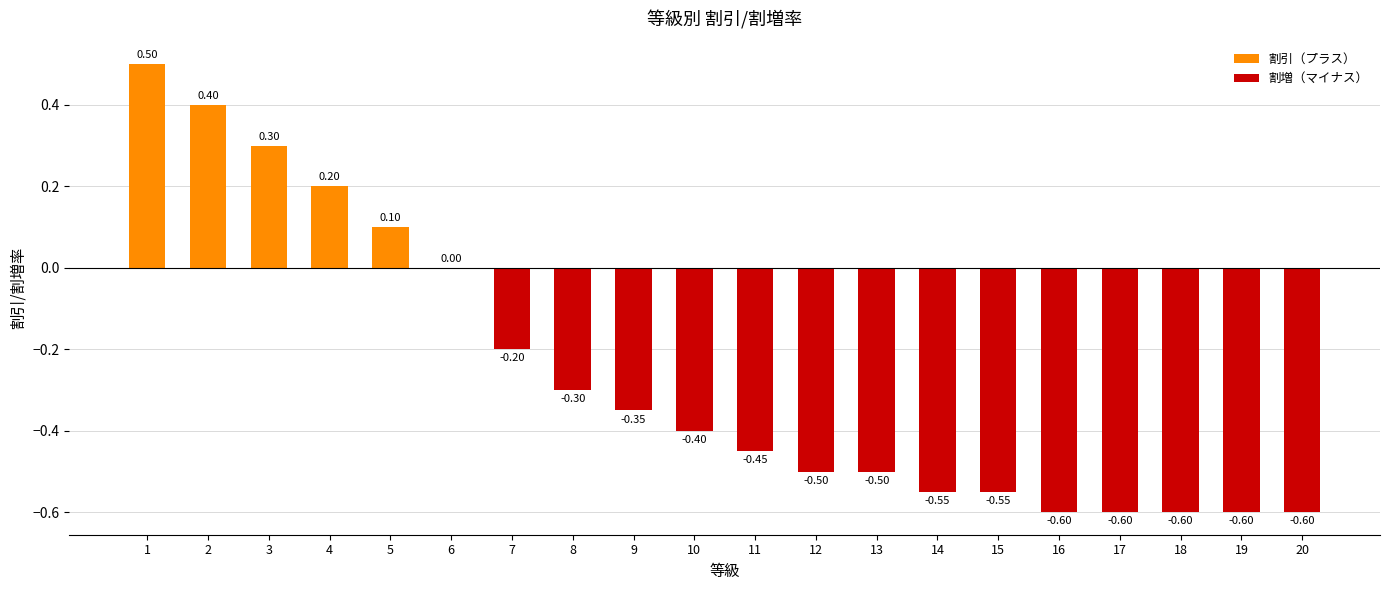

What is the sum of all values?

-5.3